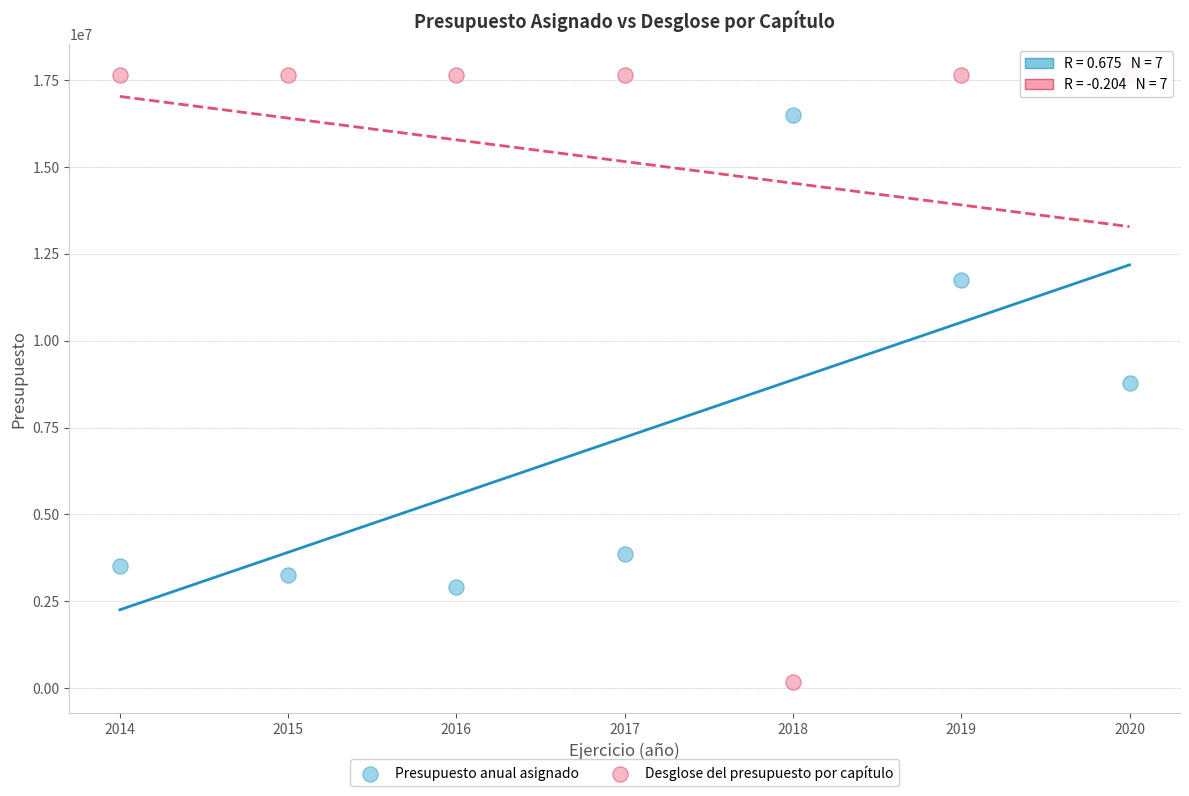

In the Presupuesto anual asignado series, what Y value is closest to 9695726?

8766597